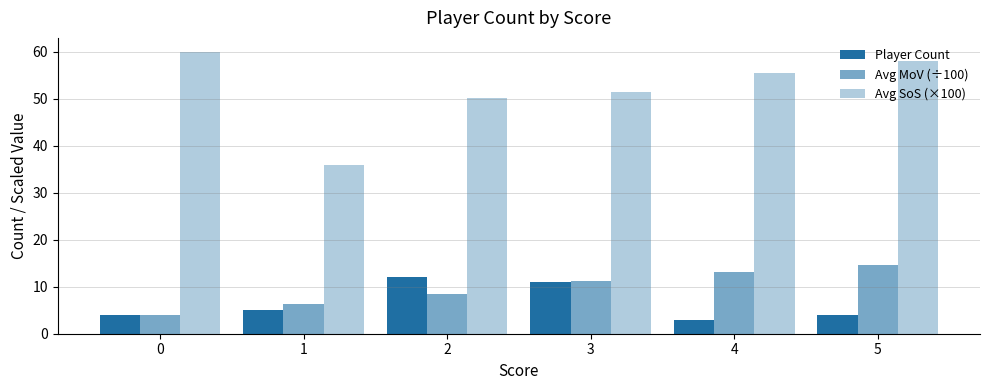

Between 1 and 3, which is larger?

3